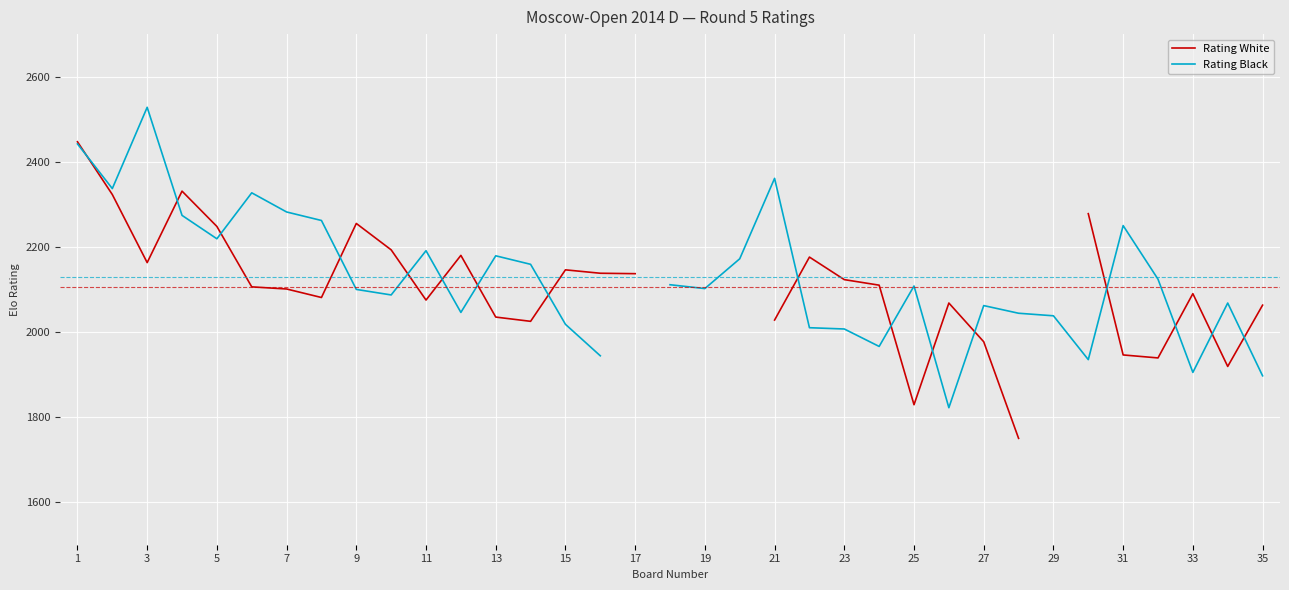

At which label does Rating White reach its peak?

1